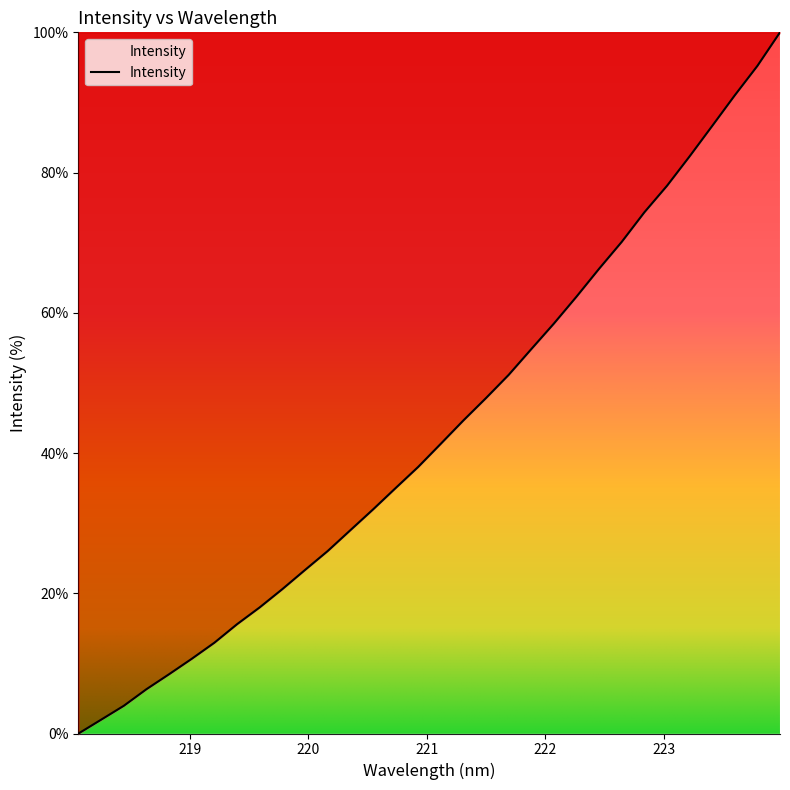

What is the difference between the maximum and minimum values?

100.0